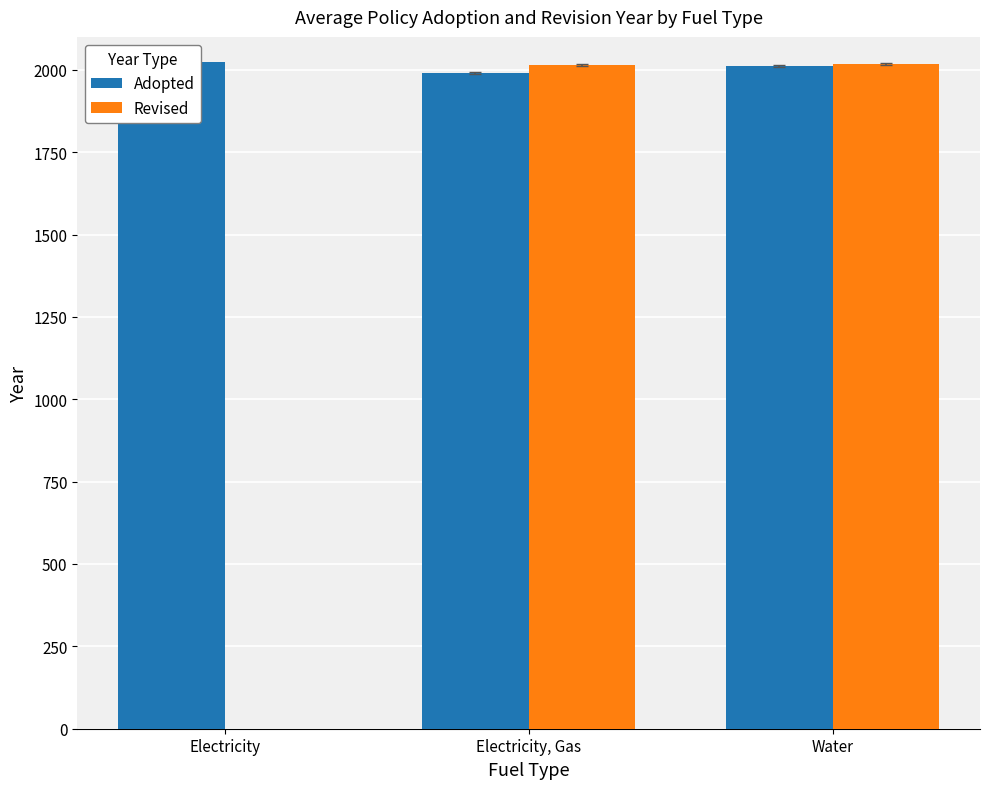

Between Electricity, Gas and Electricity, which is larger?

Electricity